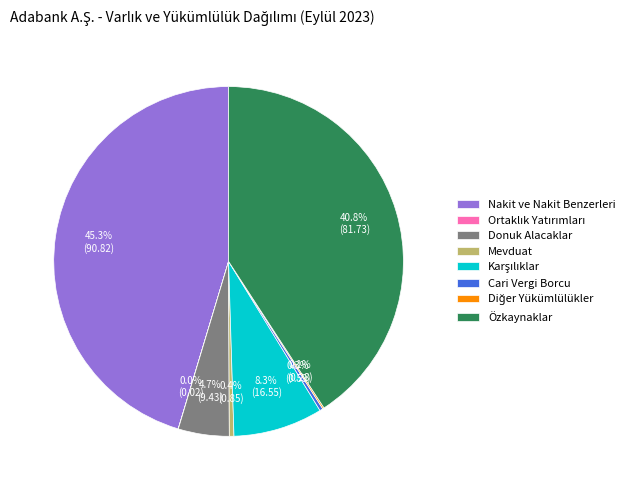

Does any single category account for the majority?

No